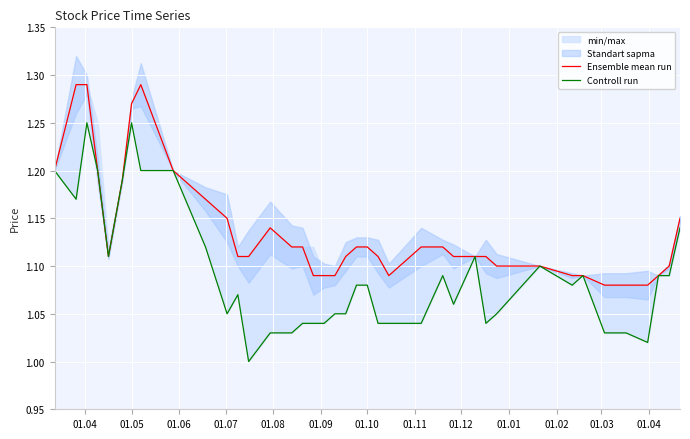

Reading left to right, transcribe all the data shown in this chart.

Ensemble mean run: 1.2	1.3	1.3	1.2	1.1	1.2	1.3	1.3	1.3	1.2	1.2	1.1	1.1	1.1	1.1	1.1	1.1	1.1	1.1	1.1	1.1	1.1	1.1	1.1	1.1	1.1	1.1	1.1	1.1	1.1	1.1	1.1	1.1	1.1	1.1	1.1	1.1	1.1	1.1	1.1
Controll run: 1.2	1.2	1.2	1.2	1.1	1.2	1.2	1.2	1.2	1.2	1.1	1.1	1.1	1.0	1.0	1.0	1.0	1.0	1.0	1.1	1.1	1.1	1.1	1.0	1.0	1.0	1.1	1.1	1.1	1.0	1.1	1.1	1.1	1.1	1.0	1.0	1.0	1.1	1.1	1.1